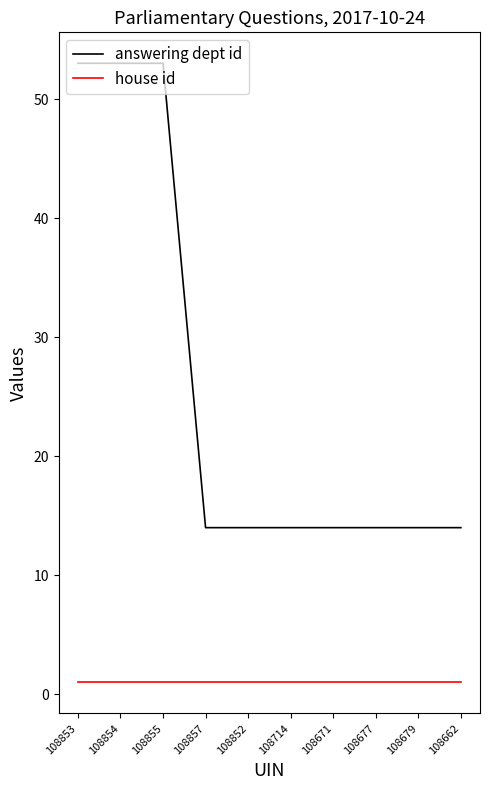

What is the maximum value for house id?

1